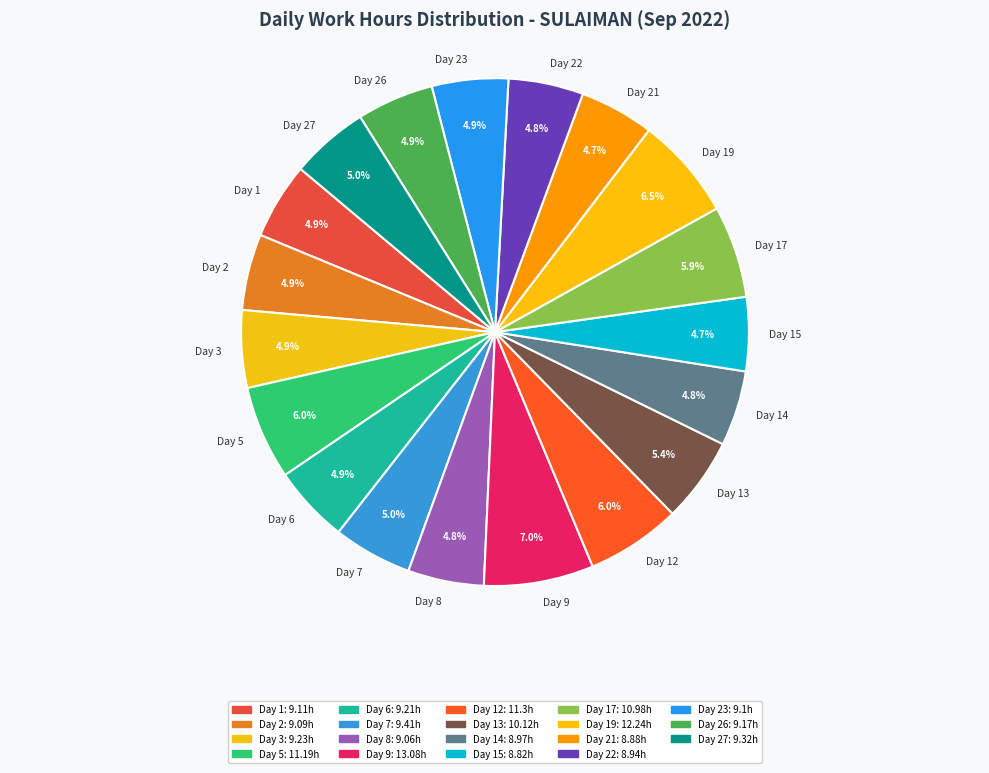

Which has a higher value, Day 5 or Day 3?

Day 5